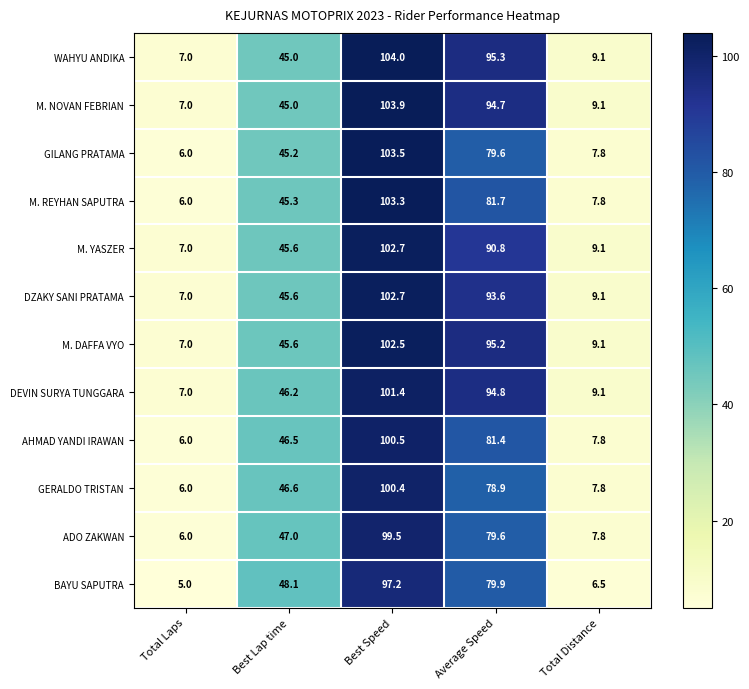

Which series has the largest total across all categories?

WAHYU ANDIKA